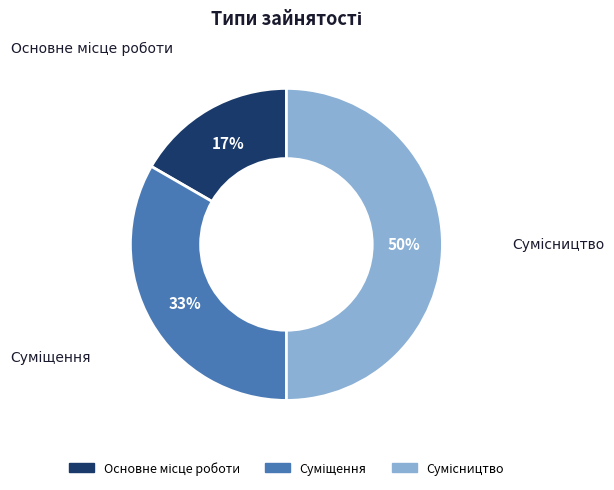

To the nearest percent, what is the average slice percentage?

33%